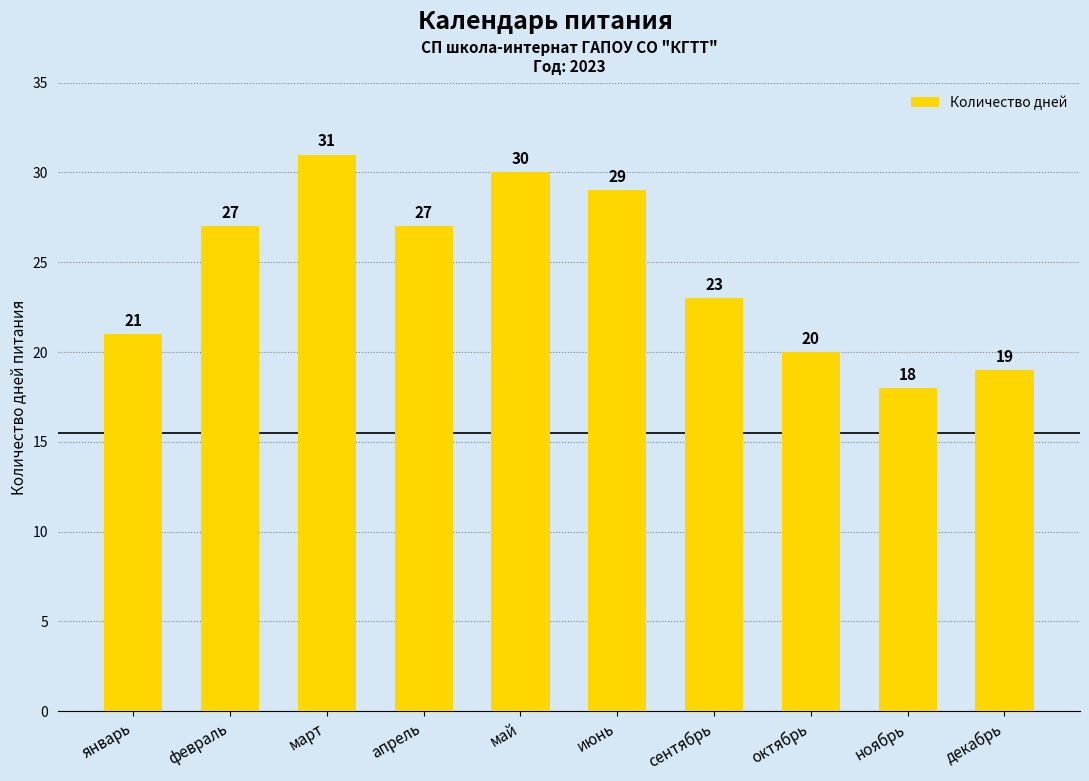

What is the minimum value shown in the chart?

18